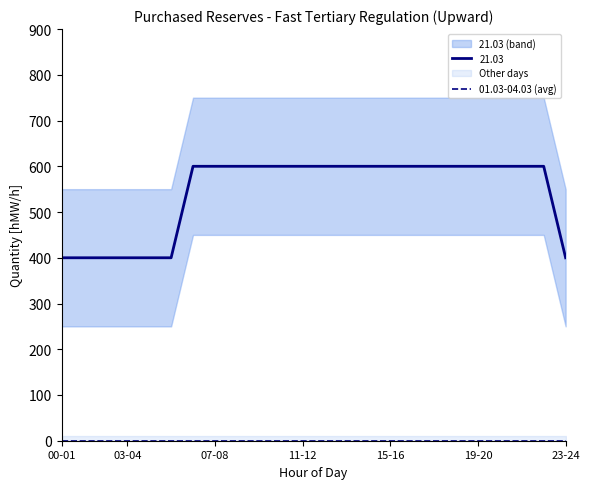

What is the spread (max minus min) of values at 18-19?

600